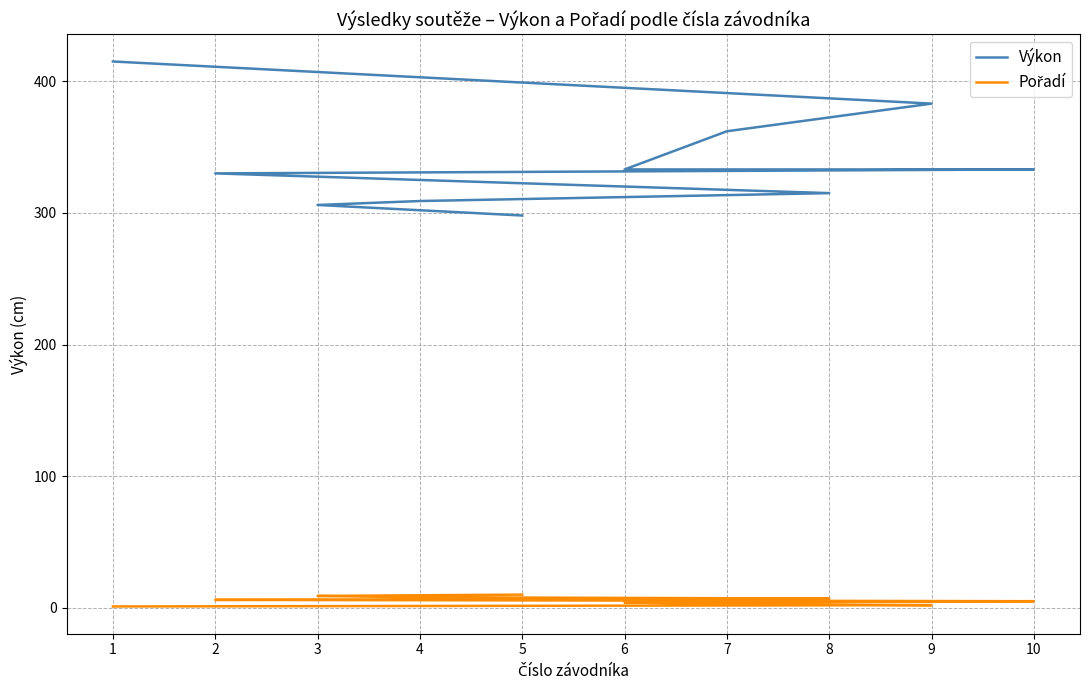

What is the maximum value shown in the chart?

415